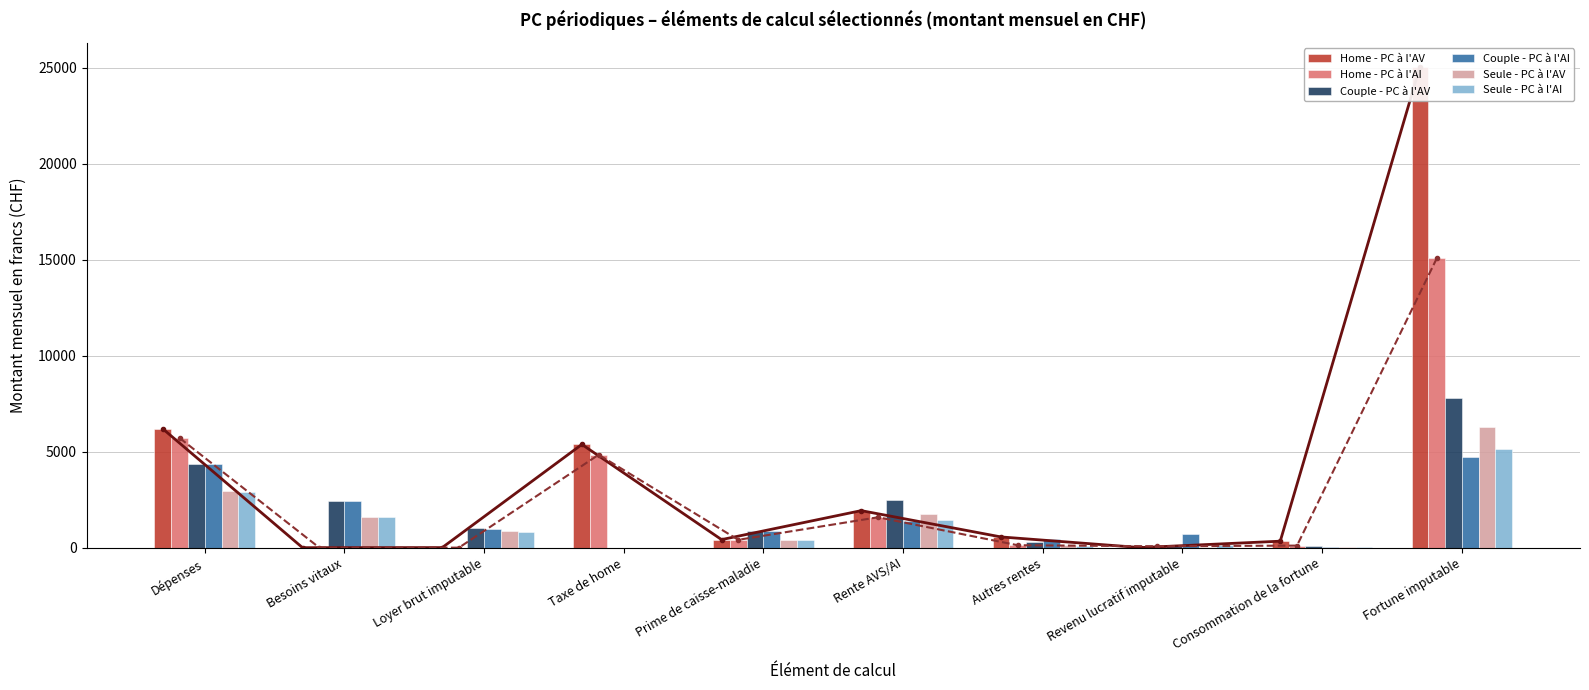

What is the sum of the Seule - PC à l'AI values at Revenu lucratif imputable and Prime de caisse-maladie?

553